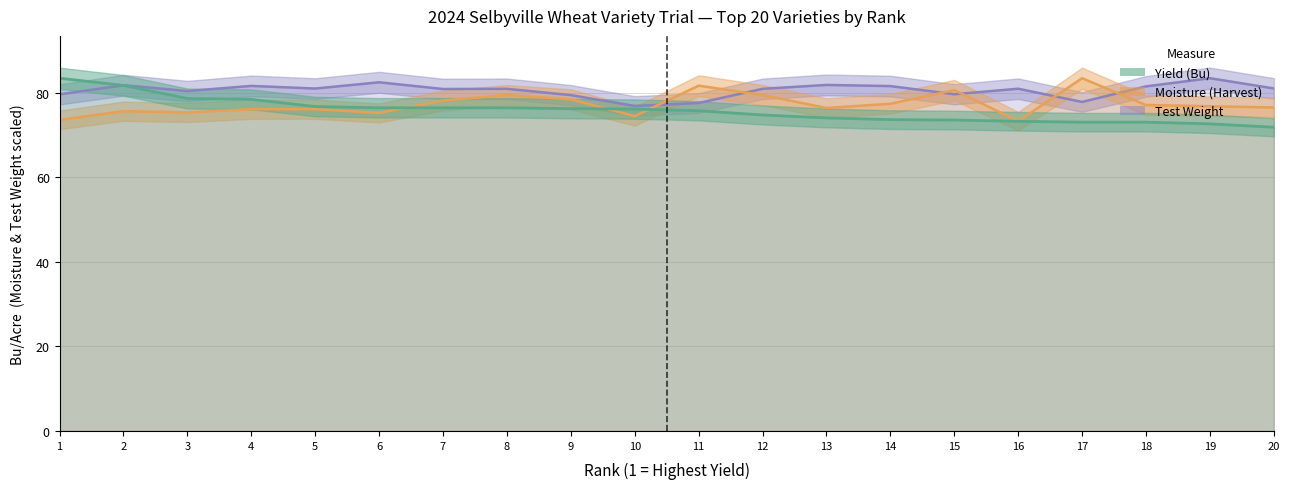

Is it true that Test Weight equals 135.1 at 11?

False